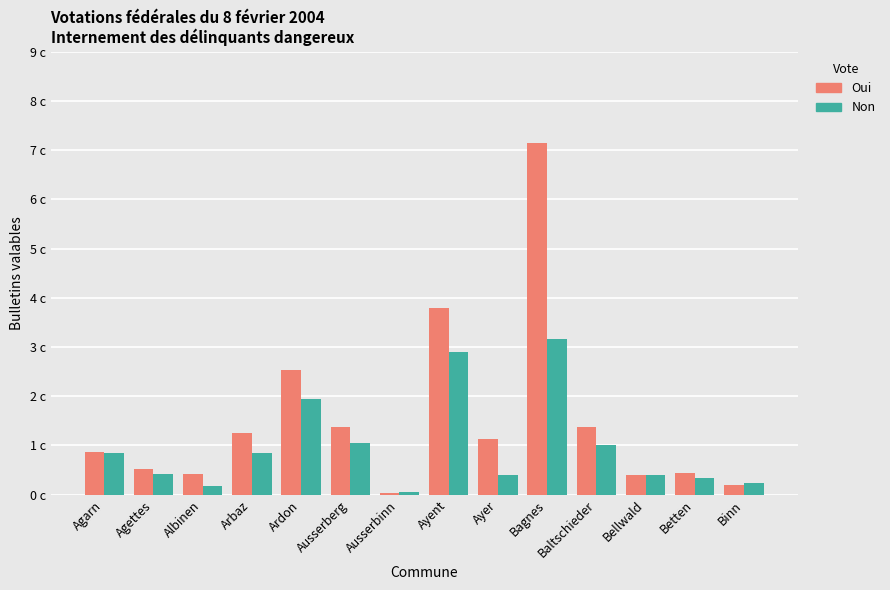

What is the difference between the maximum and minimum values in the Oui series?

710